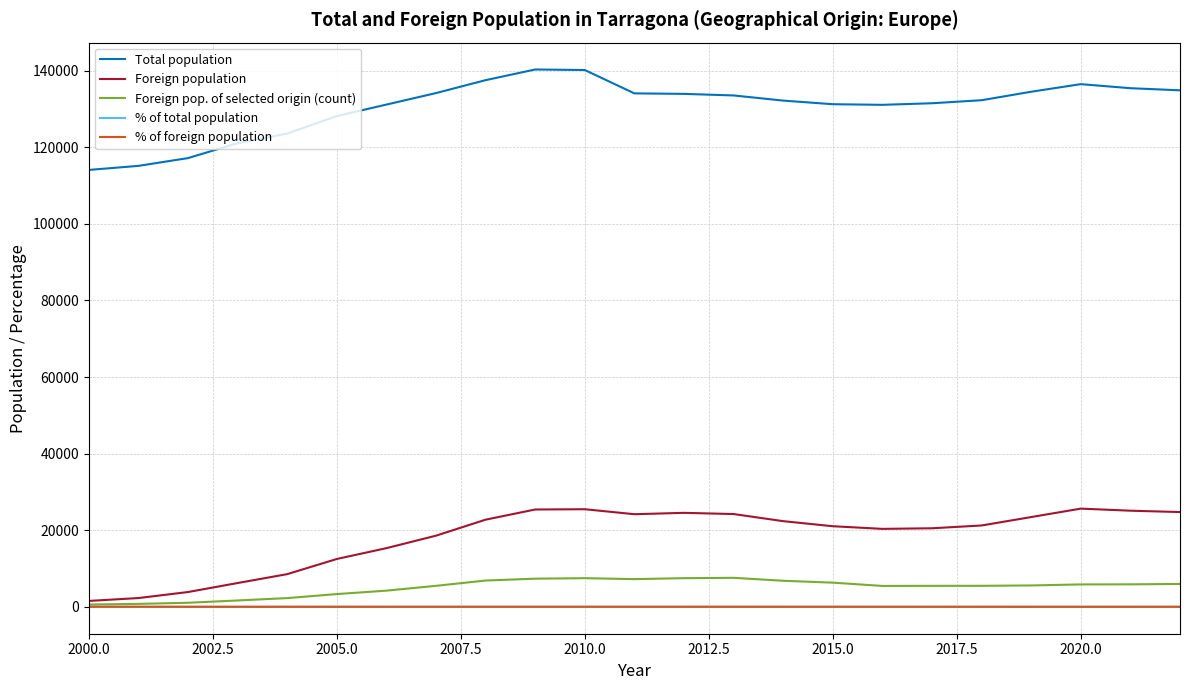

Count the number of categories in the chart.

23